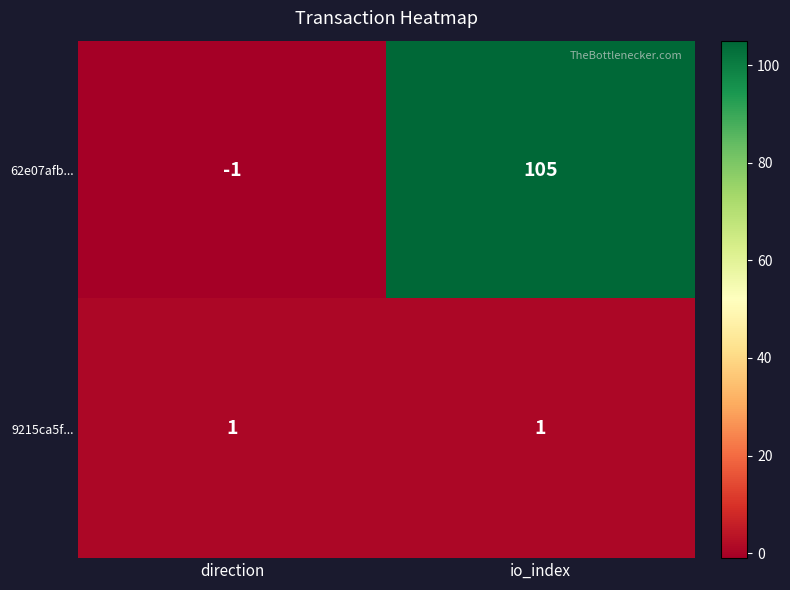

True or false: 62e07afb... has a value of -2 at direction.

False